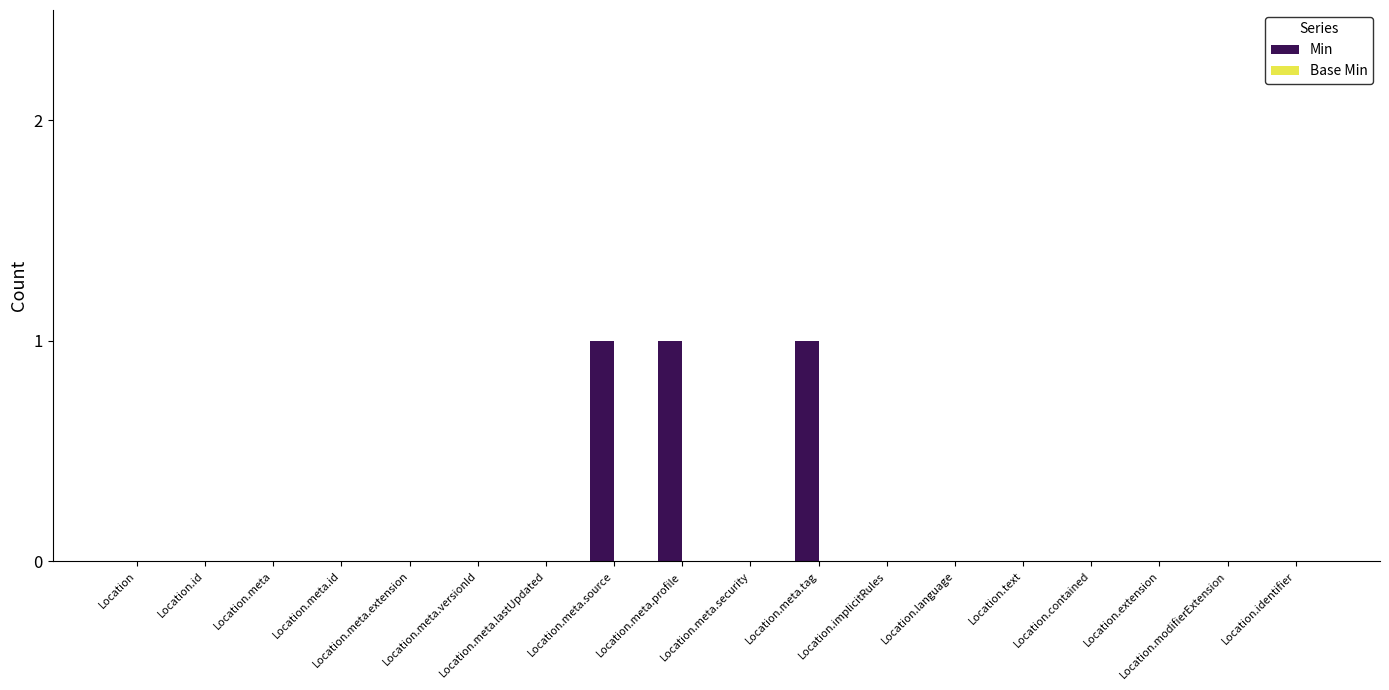

What is the sum of all values?

3